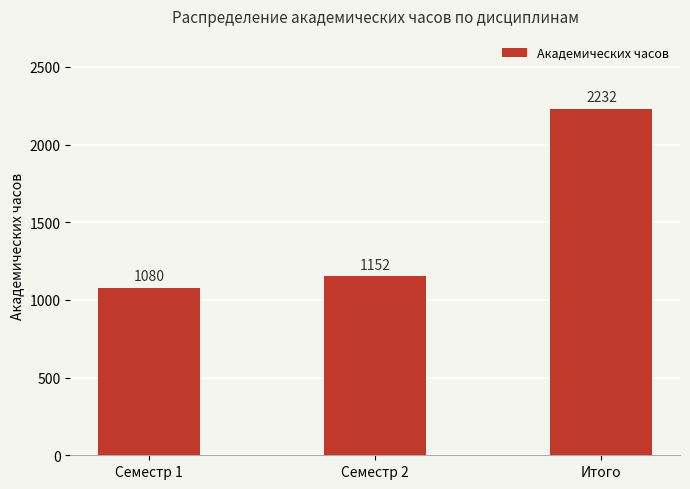

Reading left to right, transcribe all the data shown in this chart.

Семестр 1=1080	Семестр 2=1152	Итого=2232